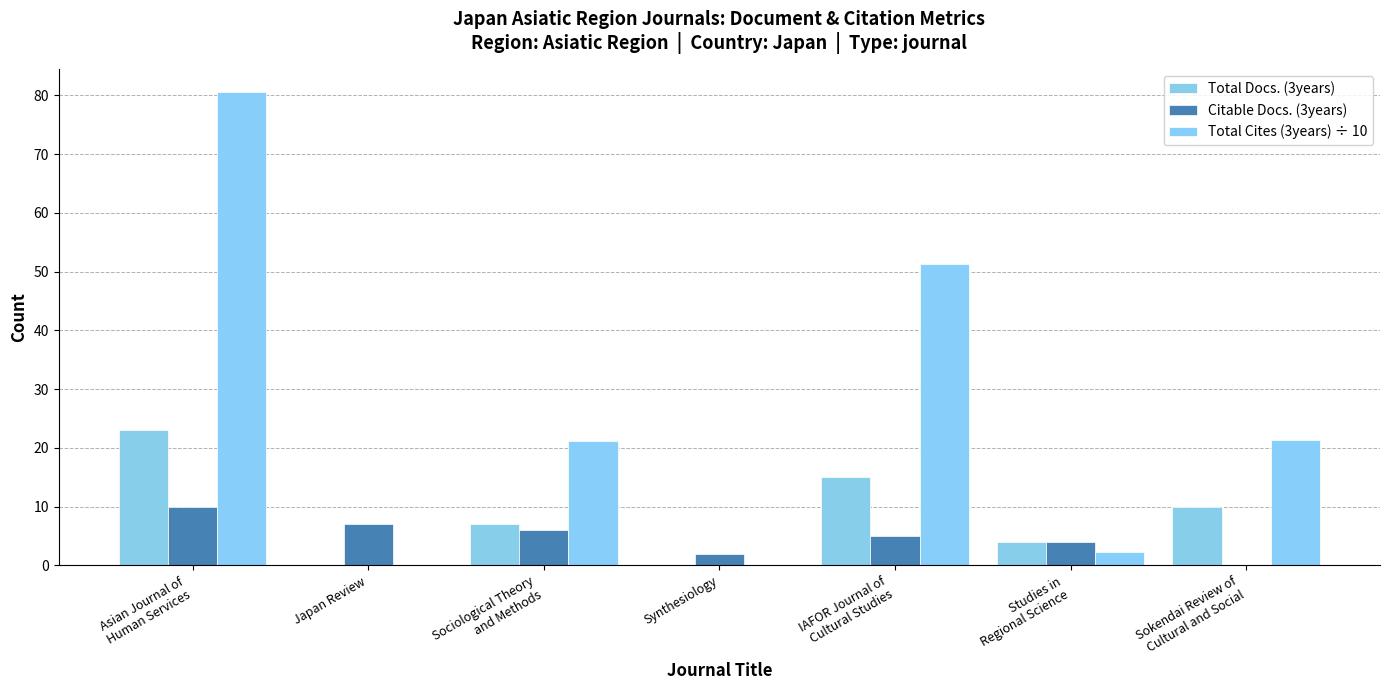

True or false: Total Cites (3years) ÷ 10 has a value of 21.3 at Sokendai Review of
Cultural and Social.

True